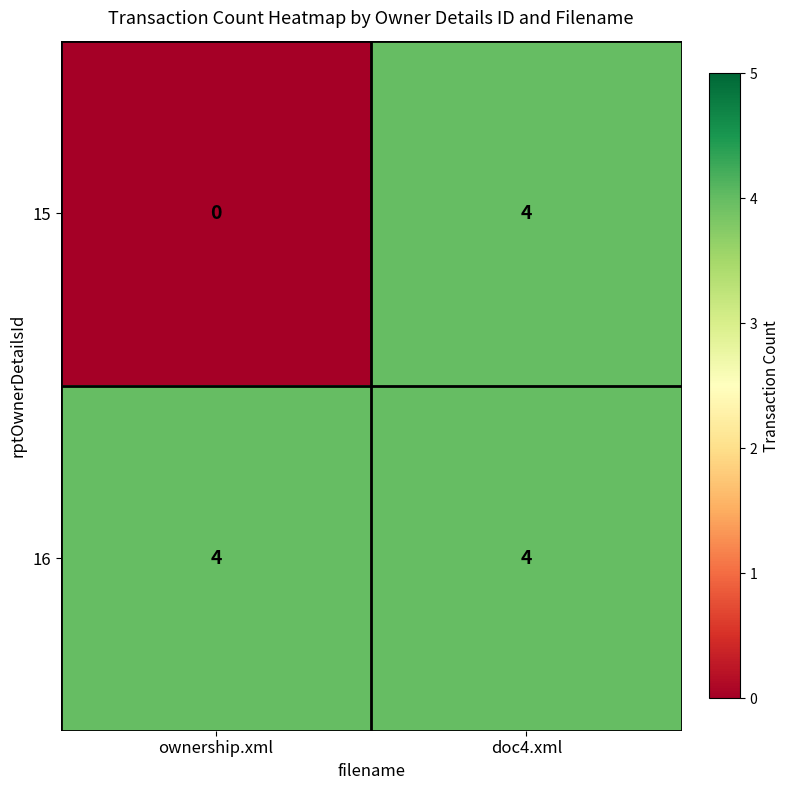

What is the difference between the 15 values at doc4.xml and ownership.xml?

4